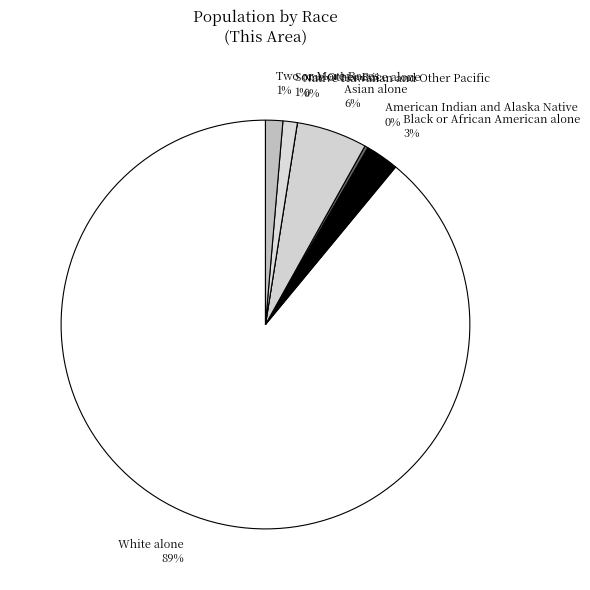

What is the smallest slice in the pie chart?

Native Hawaiian and Other Pacific